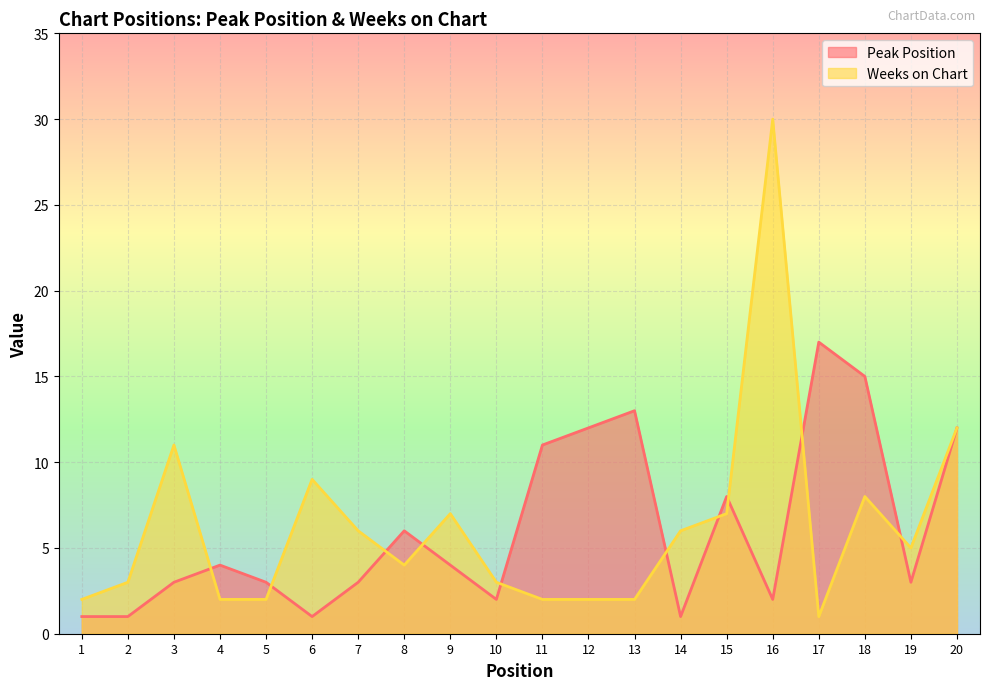

How many intersections are there between Weeks on Chart and Peak Position?

10